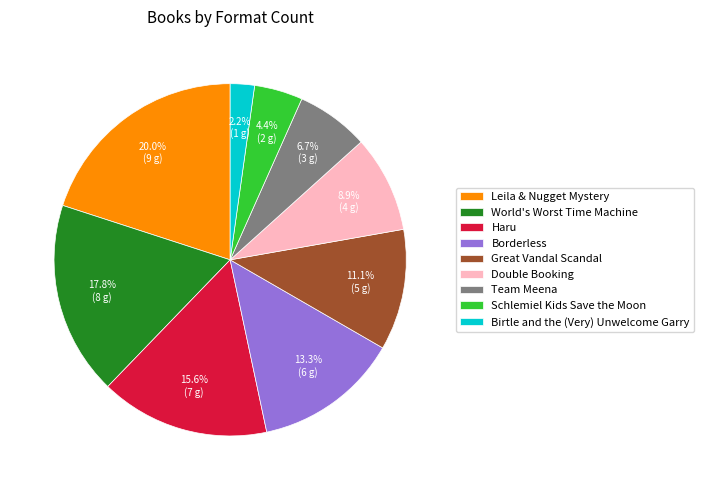

To the nearest percent, what is the combined percentage of Birtle and the (Very) Unwelcome Garry and Leila & Nugget Mystery?

22%